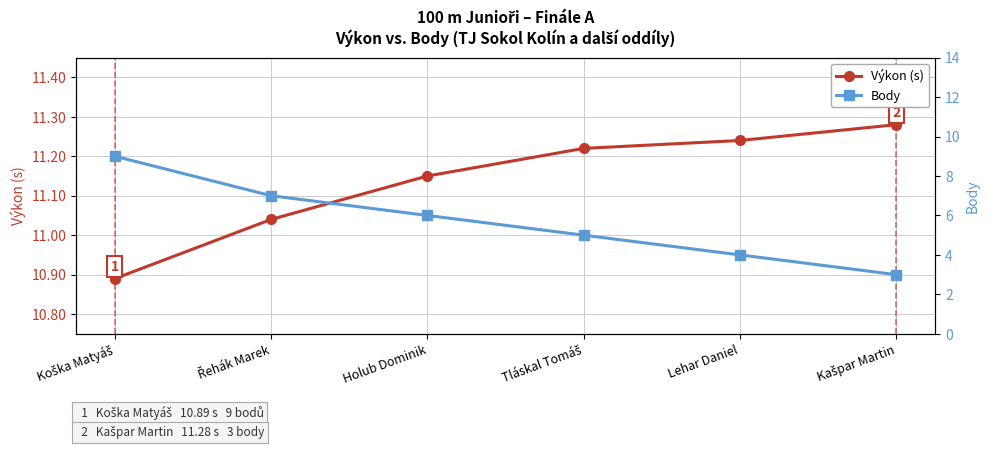

At how many categories does at least one series exceed 4?

6